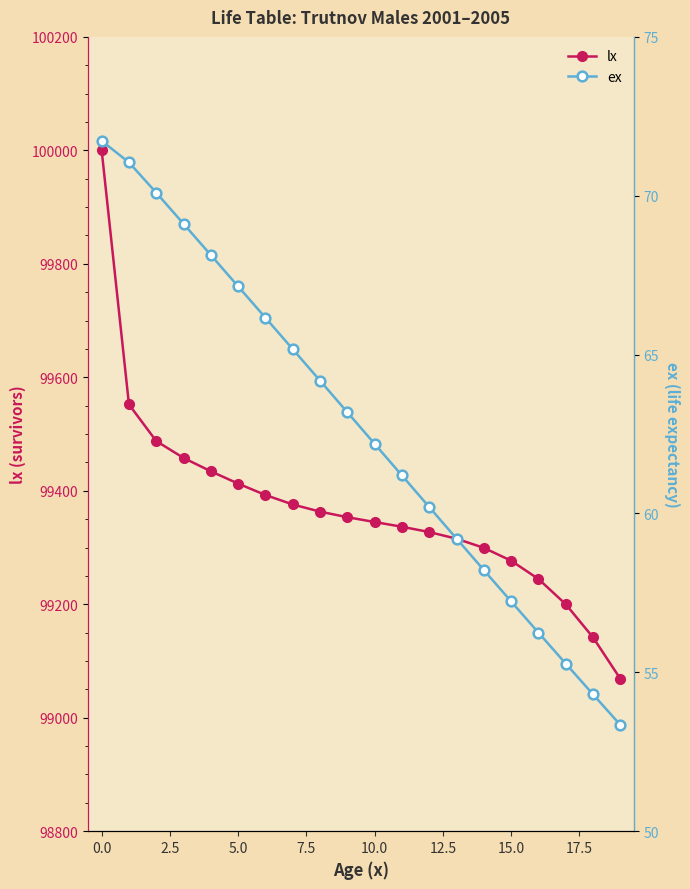

How many values in the lx series are below 99353?

10